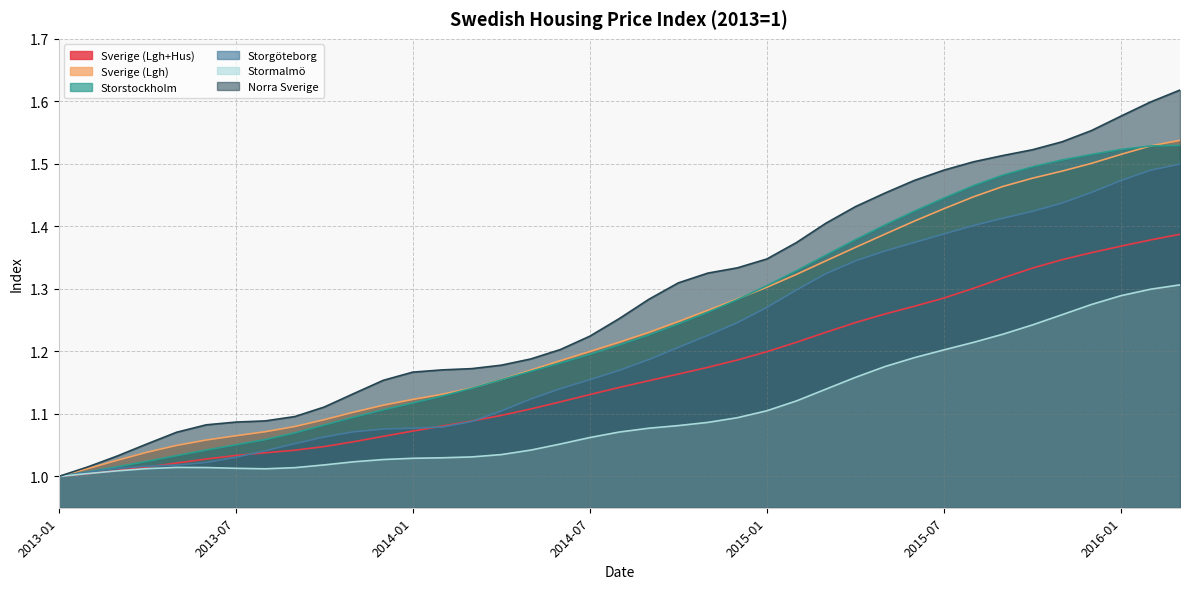

Which series has the largest total across all categories?

Norra Sverige